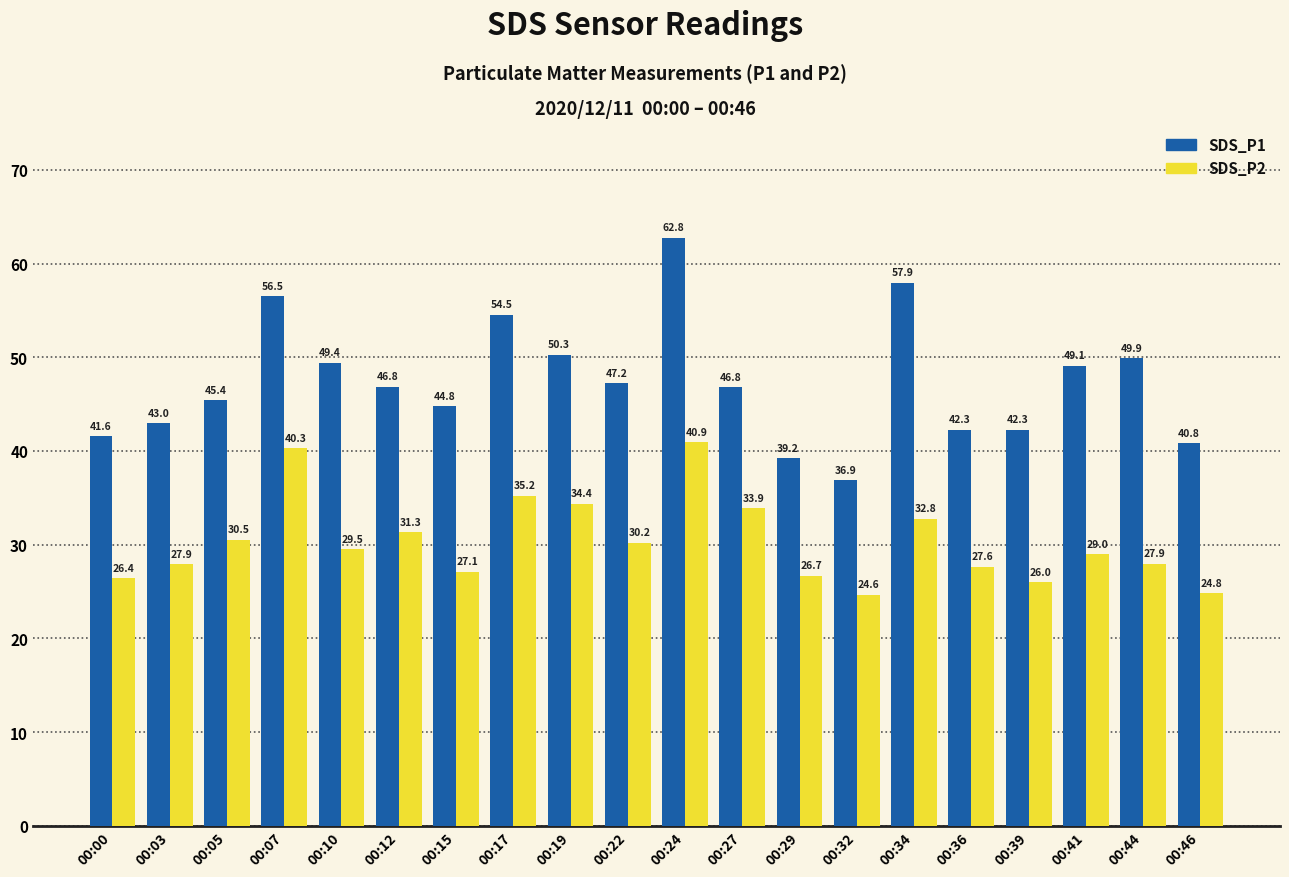

List the series in order of their peak value, lowest first.

SDS_P2, SDS_P1